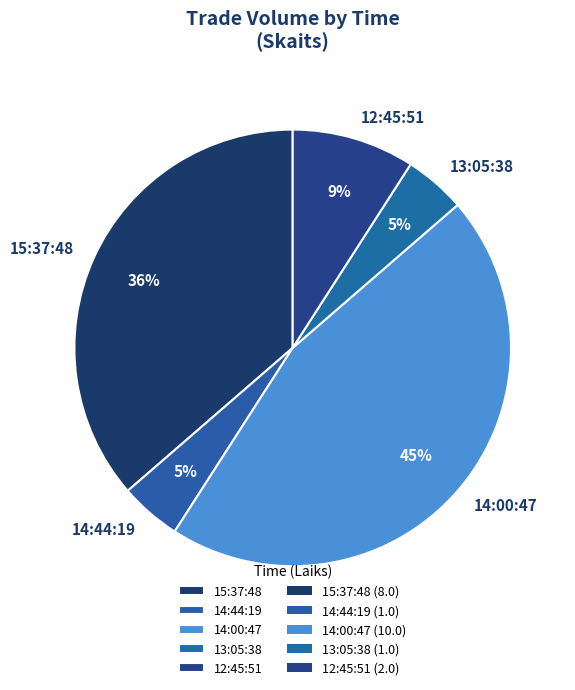

To the nearest percent, what portion does 13:05:38 represent?

5%